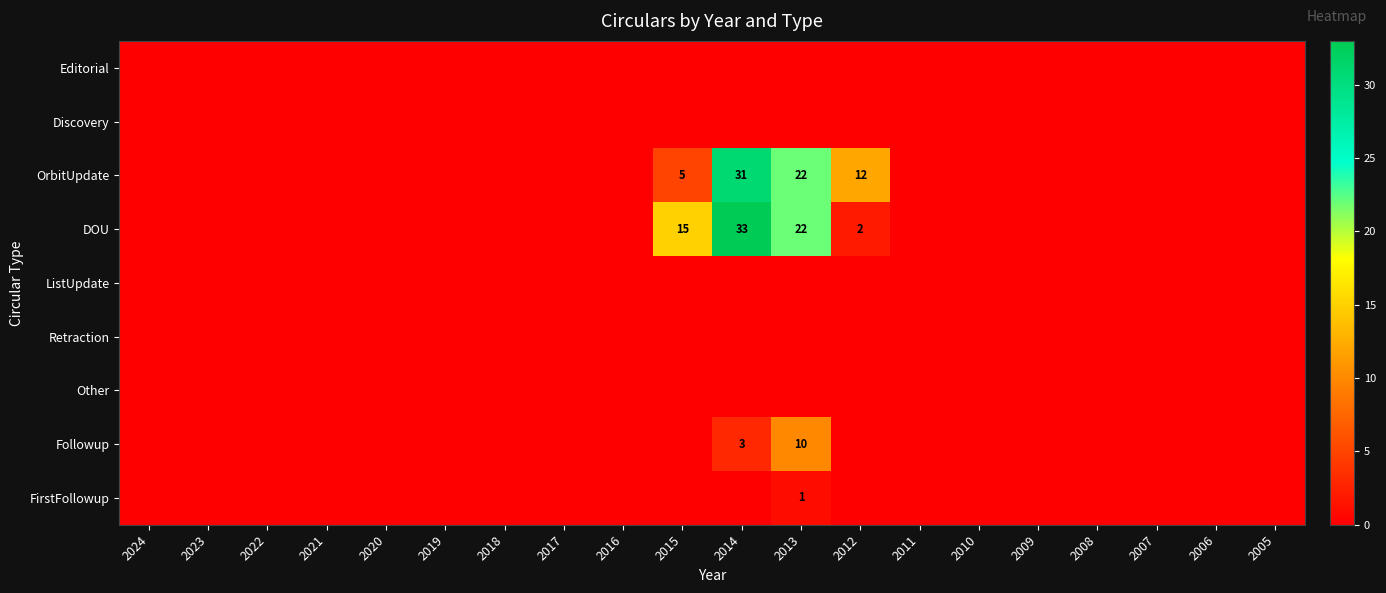

At how many categories does at least one series exceed 3?

4